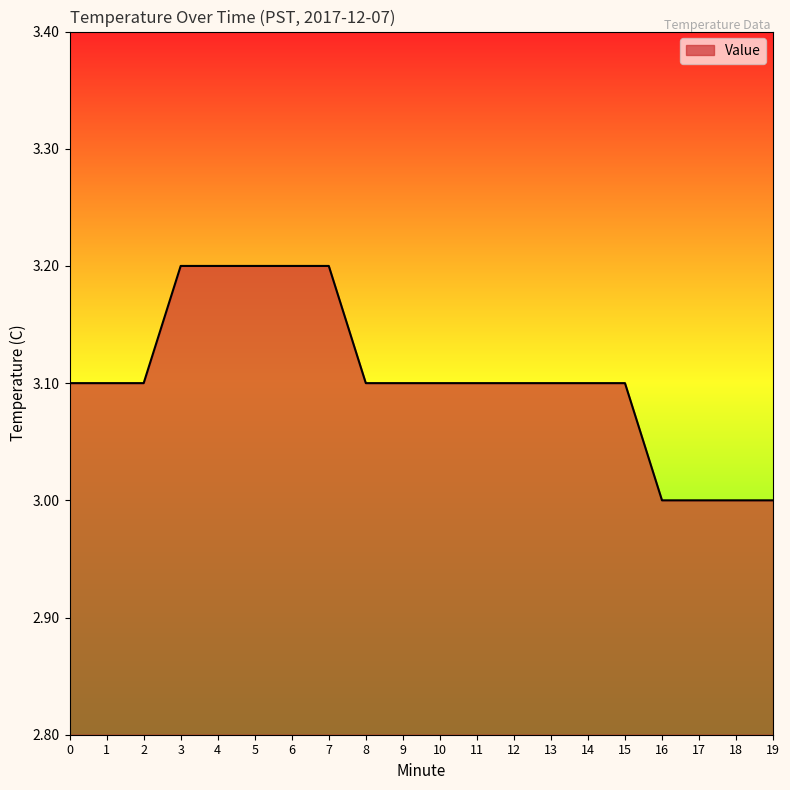

What is the minimum value shown in the chart?

3.0